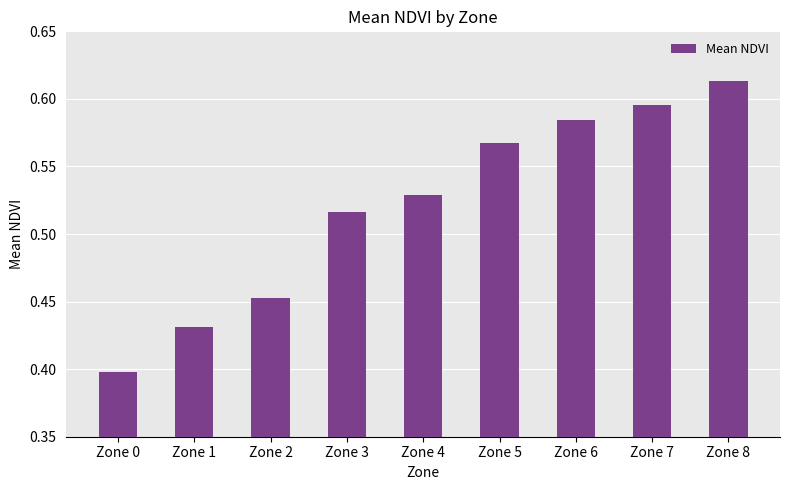

Does the chart contain stacked bars?

No